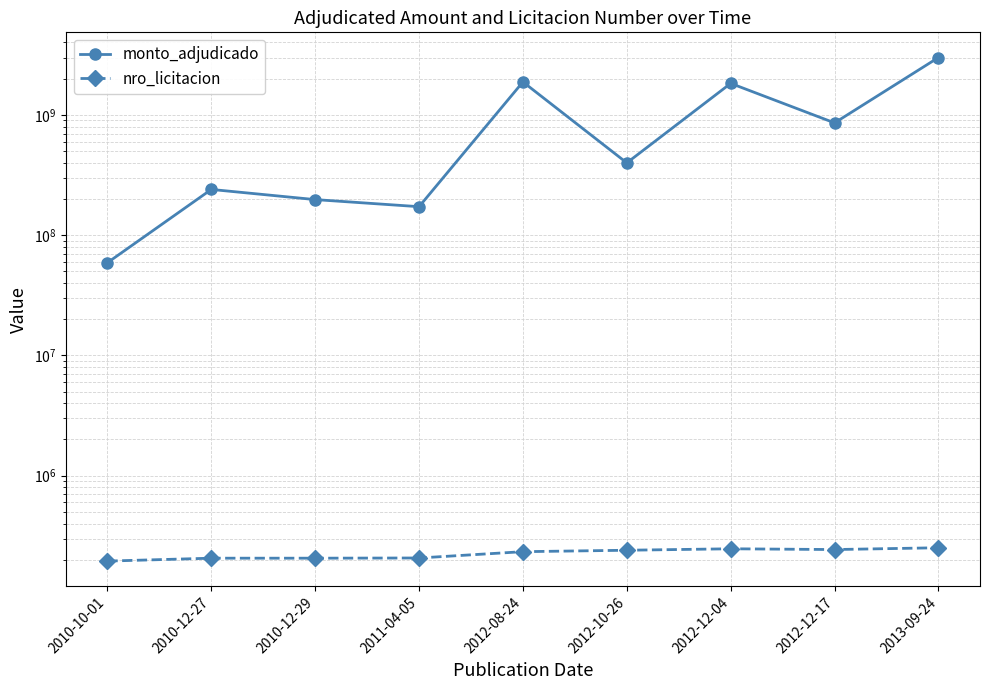

Is the value of monto_adjudicado at 2012-10-26 greater than the value of nro_licitacion at 2012-12-17?

Yes